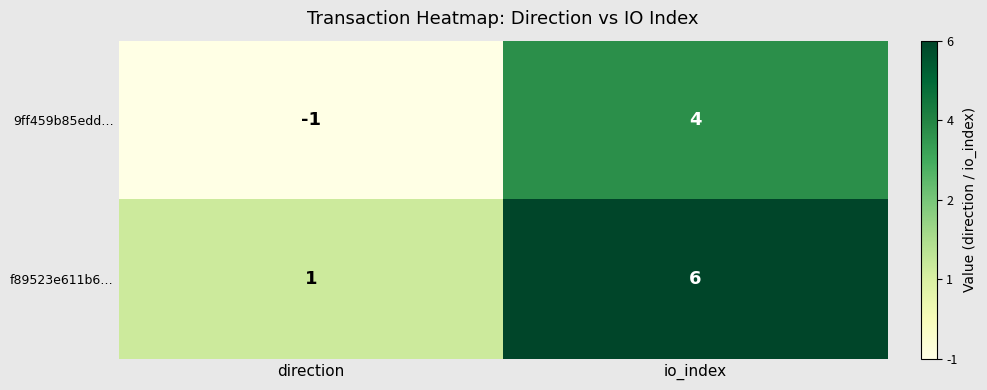

Which category has the lowest value across all series?

direction